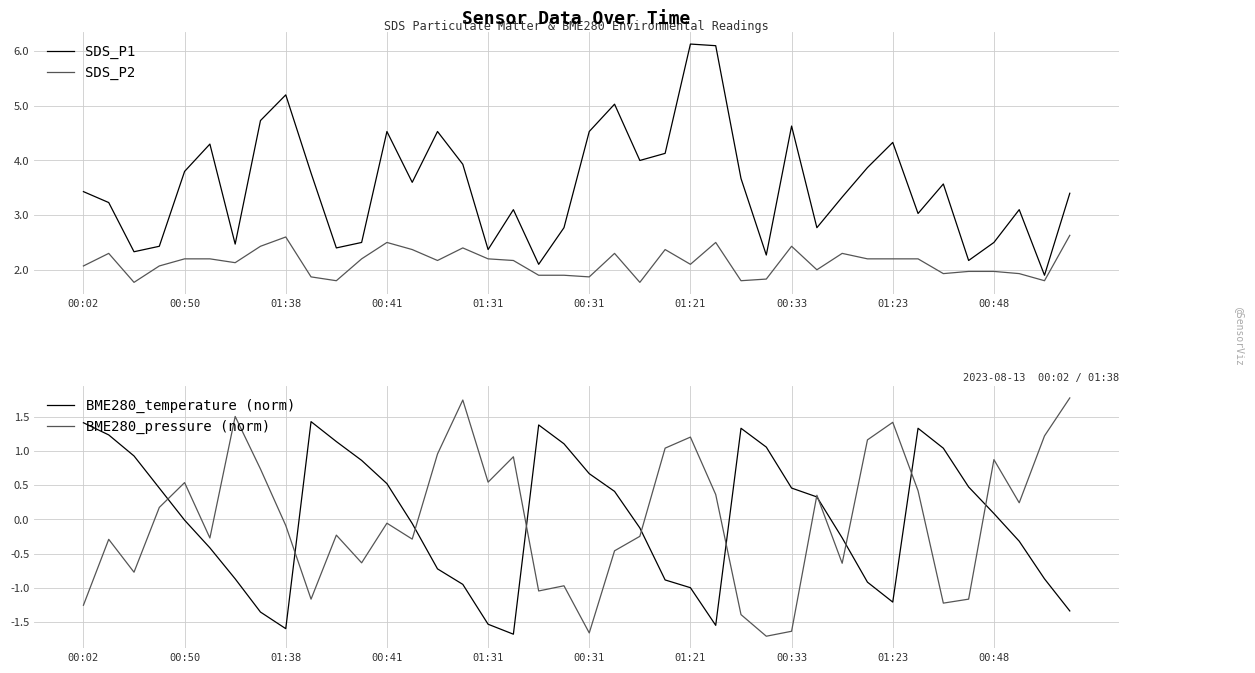

True or false: SDS_P1 has a value of 10.0 at 01:21.

False